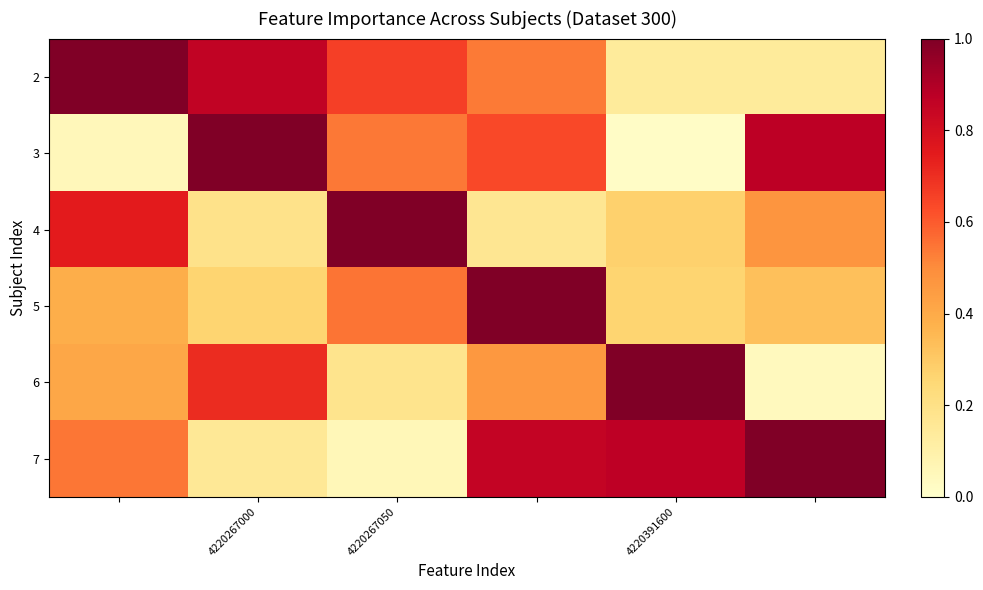

How many distinct data groups are displayed?

6